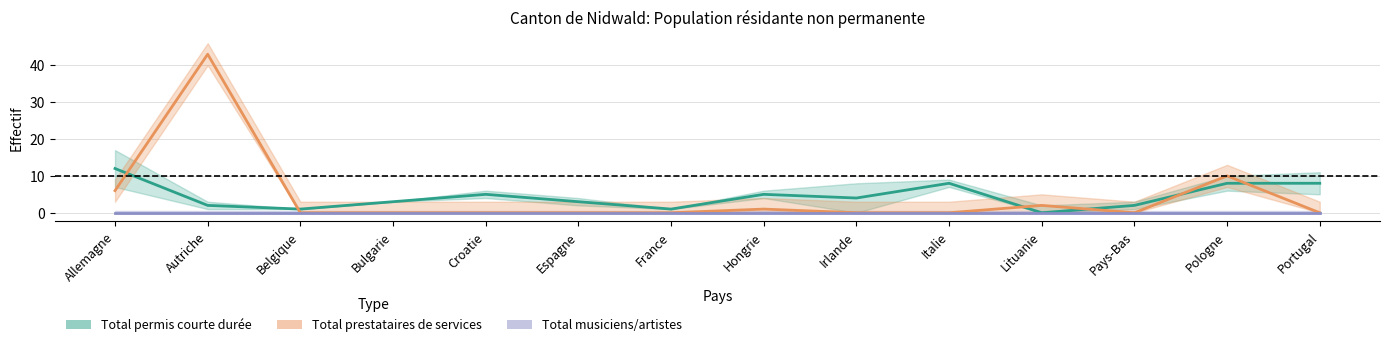

True or false: Total permis courte durée and Total musiciens/artistes intersect in this chart.

False